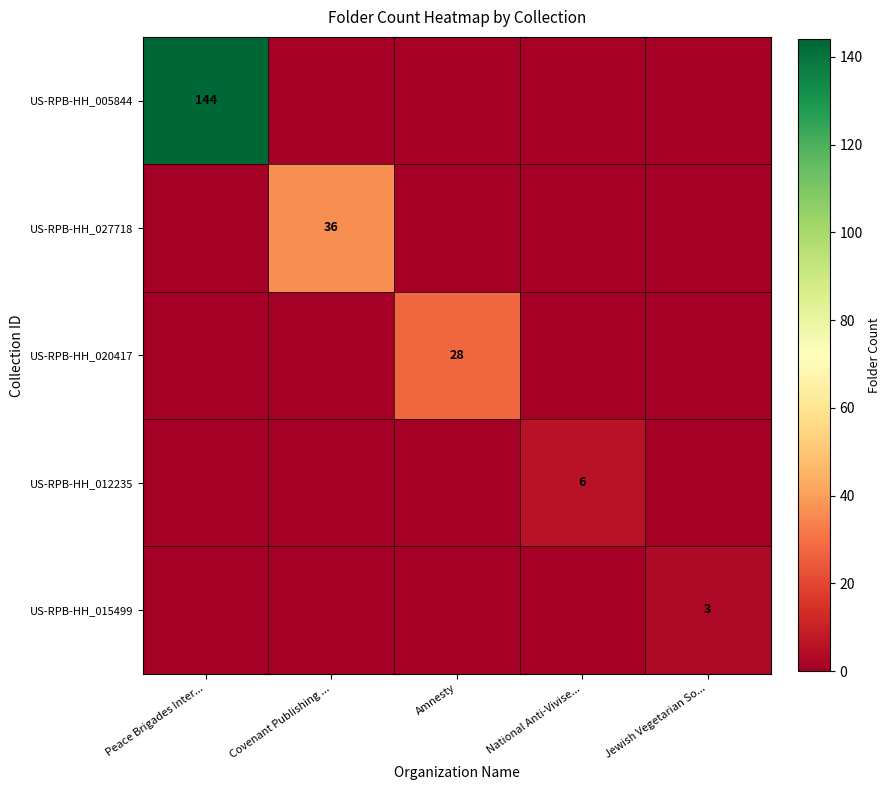

Is it true that US-RPB-HH_015499 equals 5 at Jewish Vegetarian So...?

False